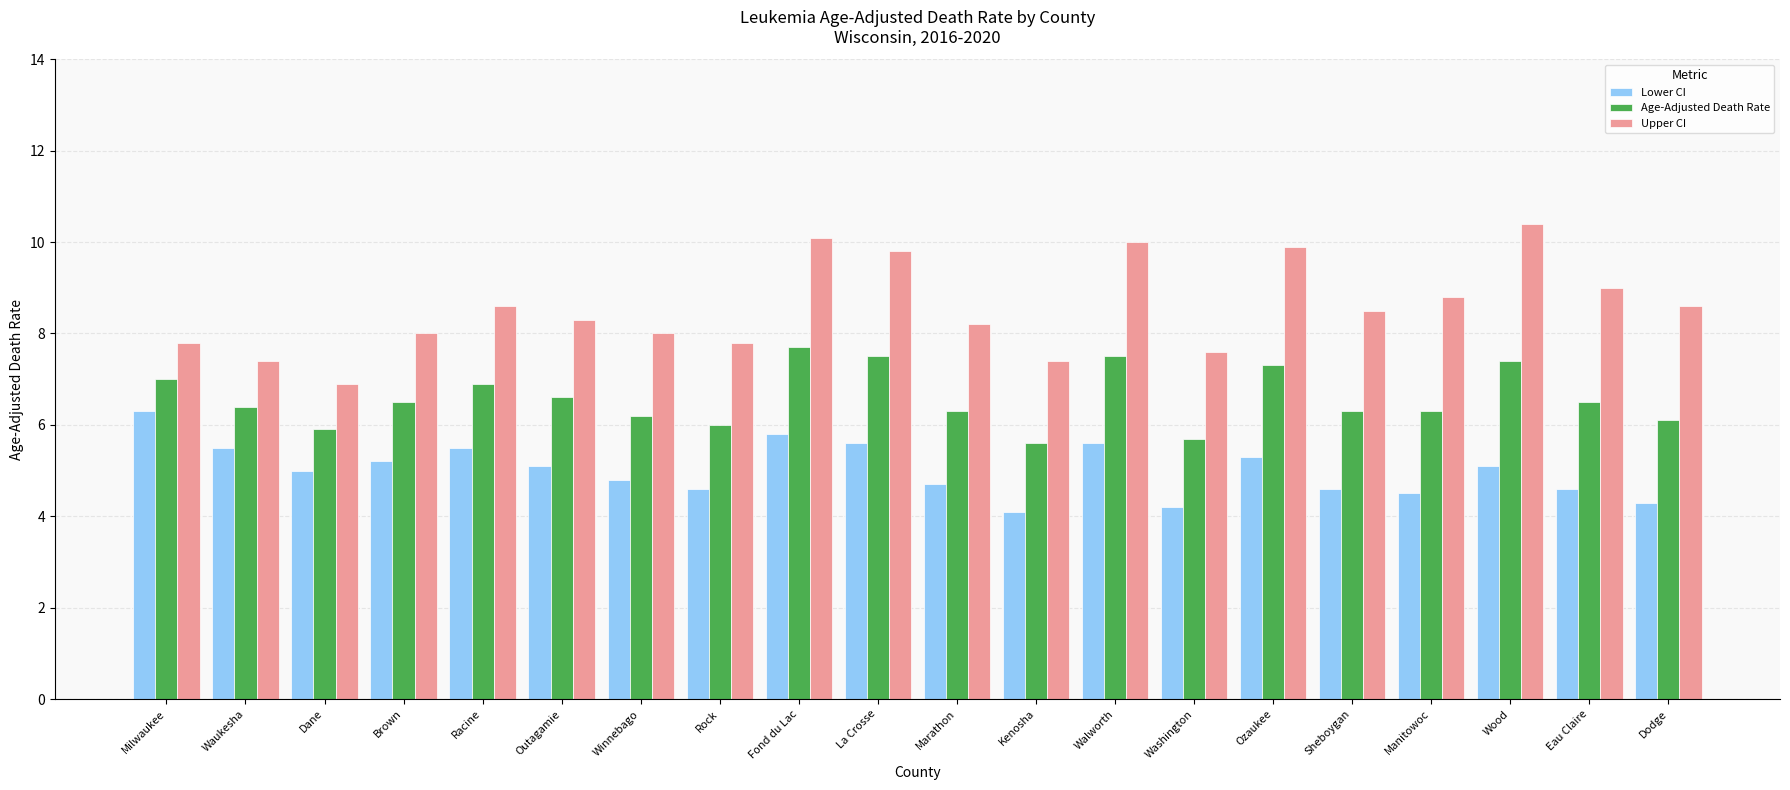

True or false: Age-Adjusted Death Rate has a value of 9.2 at Kenosha.

False